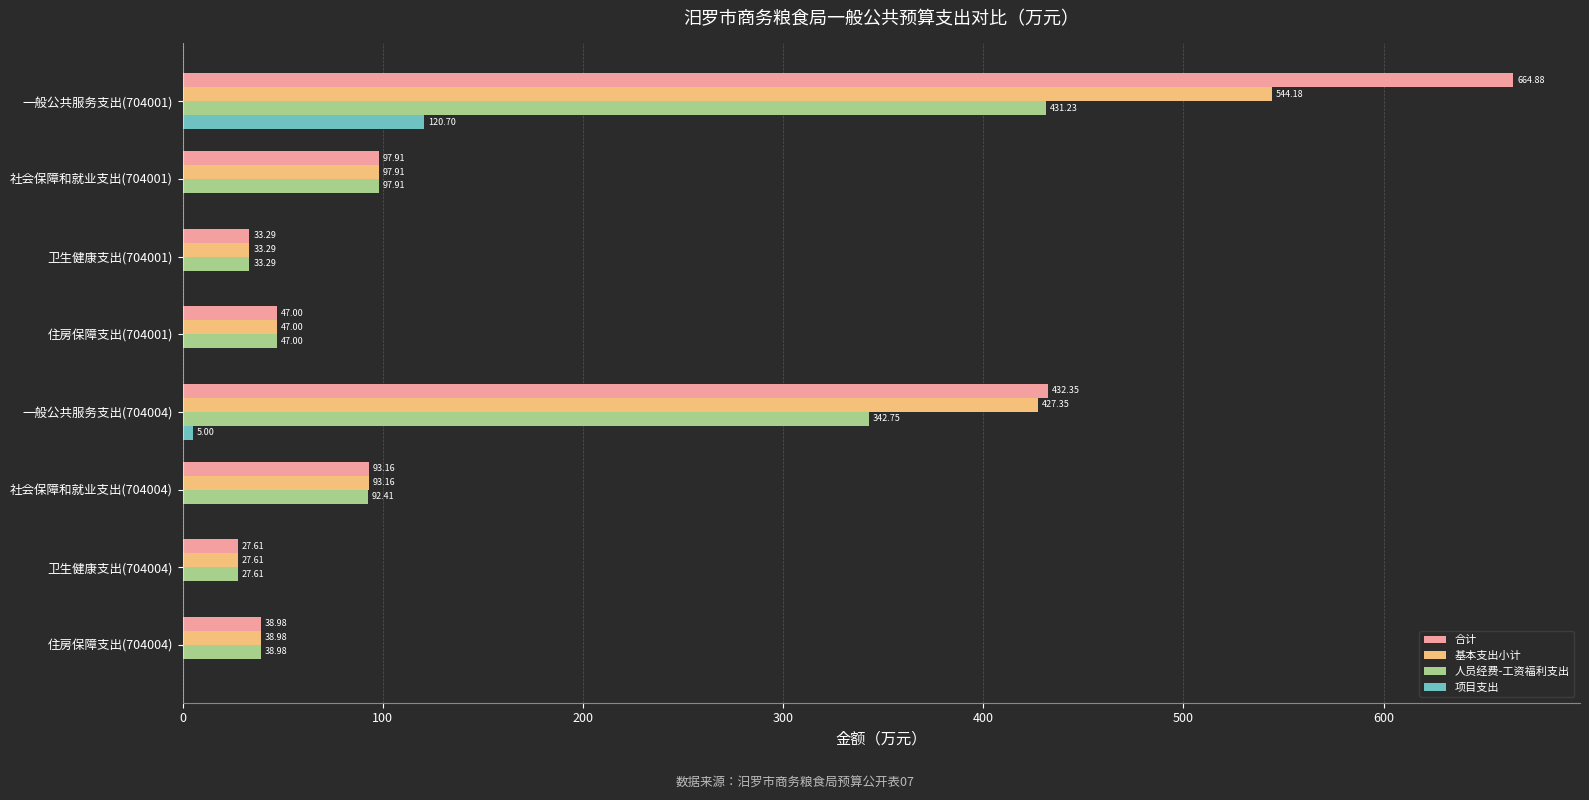

What is the sum of all 项目支出 values?

125.7